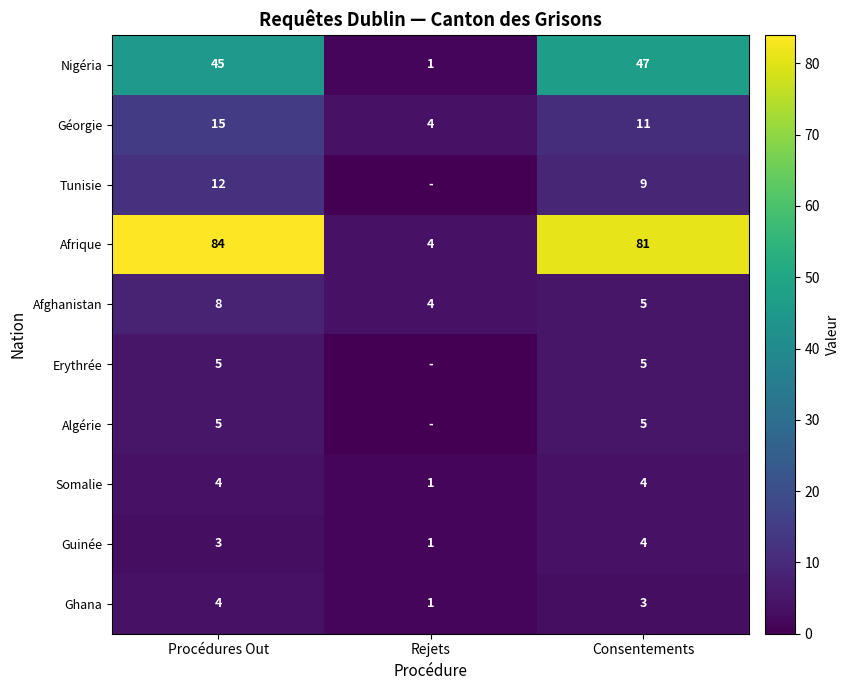

Is the value of Guinée at Consentements greater than the value of Algérie at Consentements?

No